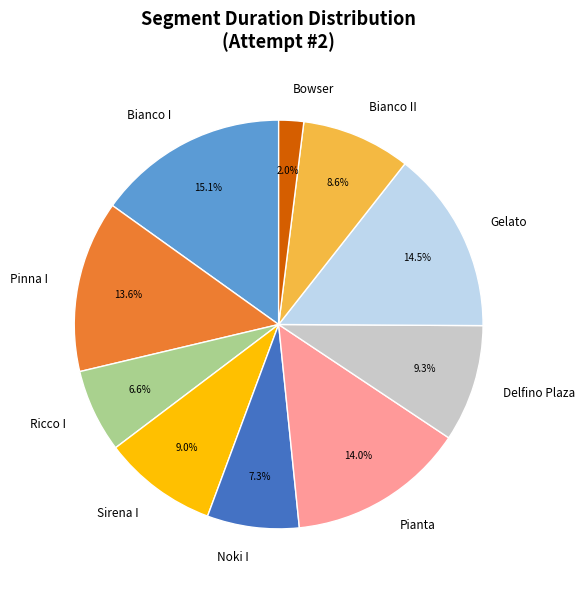

To the nearest percent, what percentage of the pie is Sirena I?

9%